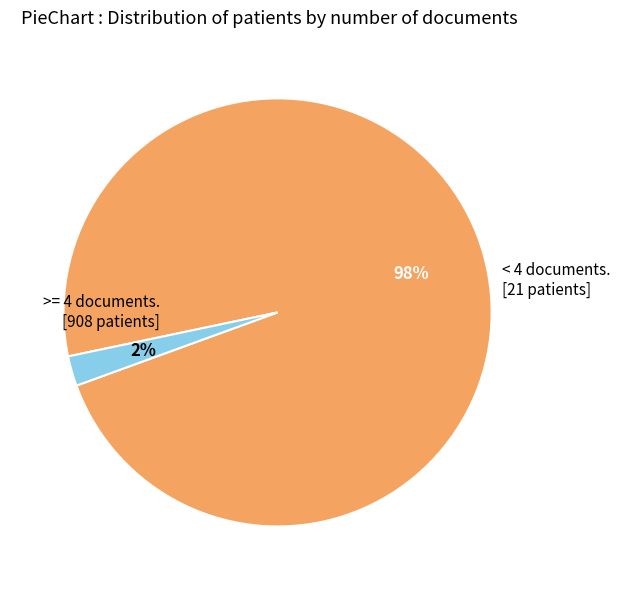

Does any single category account for the majority?

Yes